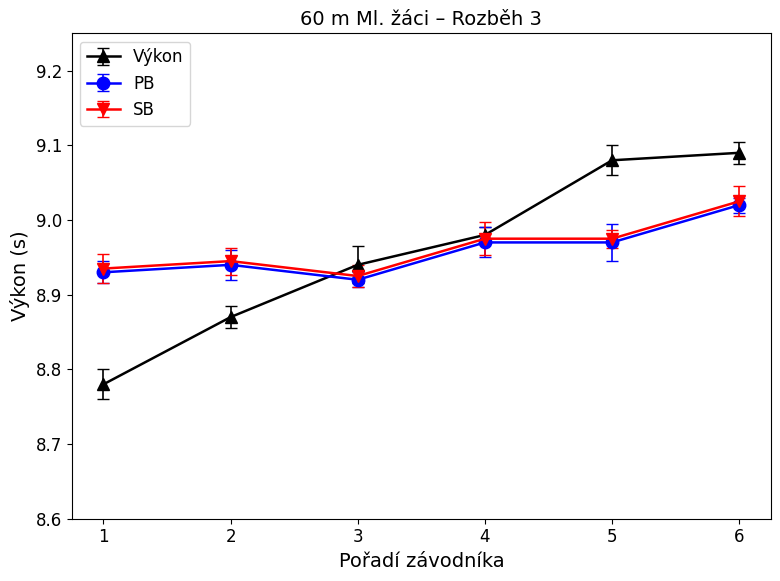

Which series has the largest range (max minus min)?

Výkon